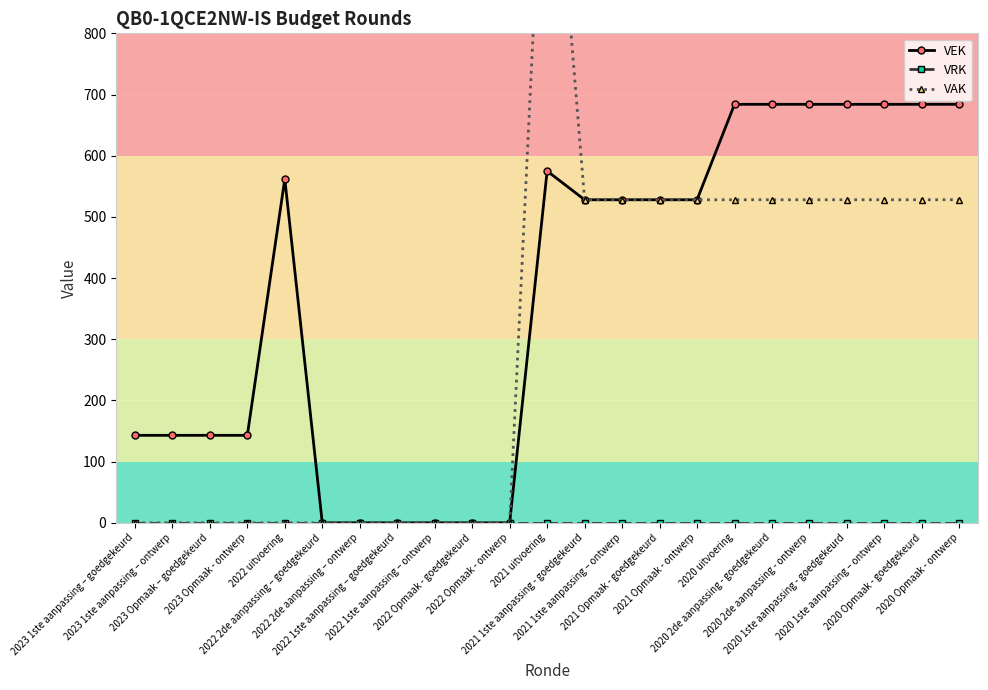

Reading left to right, extract all data points from this chart.

VEK: 143	143	143	143	562	0	0	0	0	0	0	575	528	528	528	528	684	684	684	684	684	684	684
VRK: 0	0	0	0	0	0	0	0	0	0	0	0	0	0	0	0	0	0	0	0	0	0	0
VAK: 0	0	0	0	0	0	0	0	0	0	0	1278	528	528	528	528	528	528	528	528	528	528	528